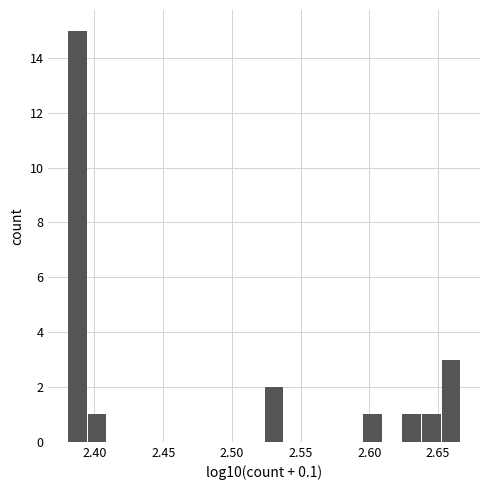

Read against the x-axis, roughly where is the centre of the tallest bar?

2.390